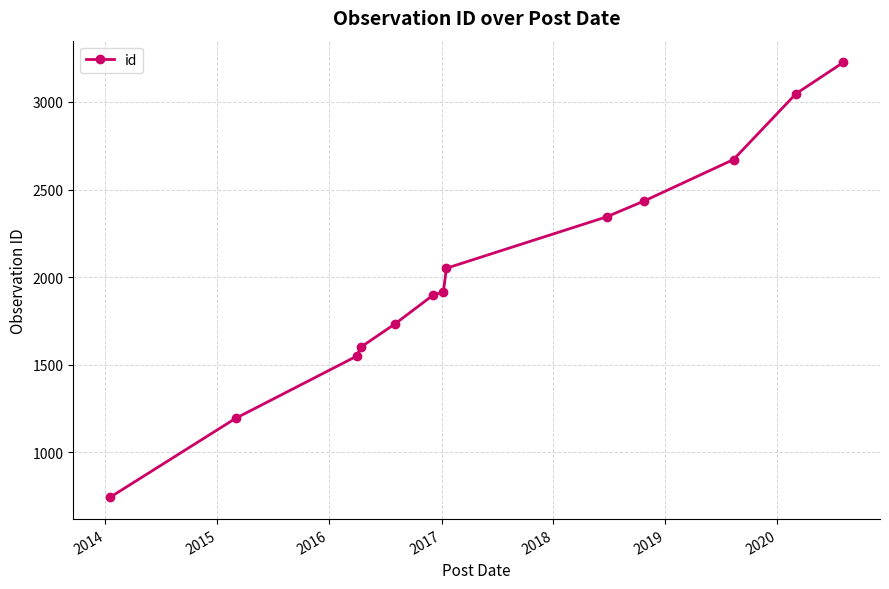

What is the sum of all values?

26407